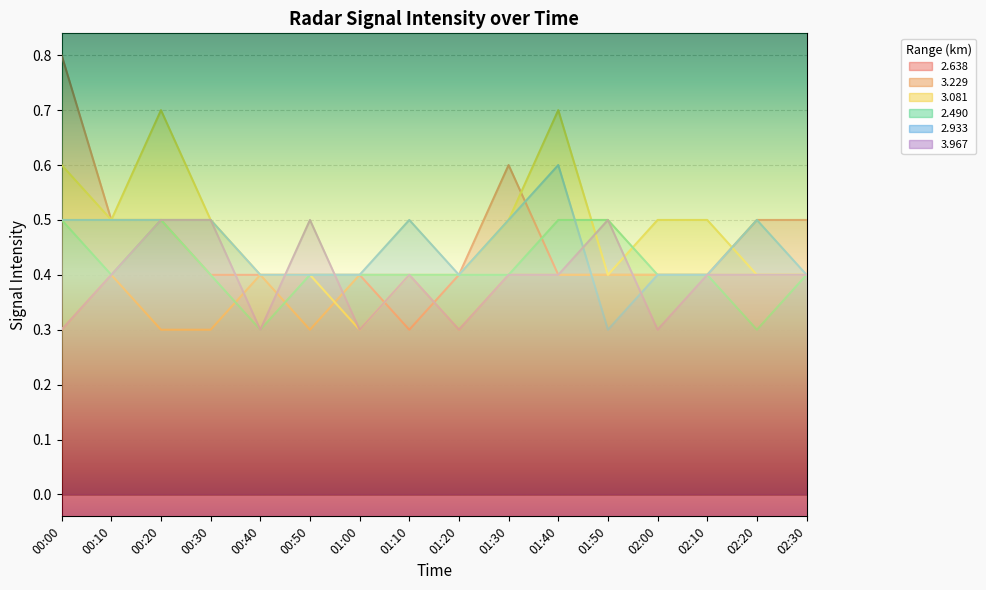

In 3.967, how many points are higher than both neighbors (excluding endpoints)?

3